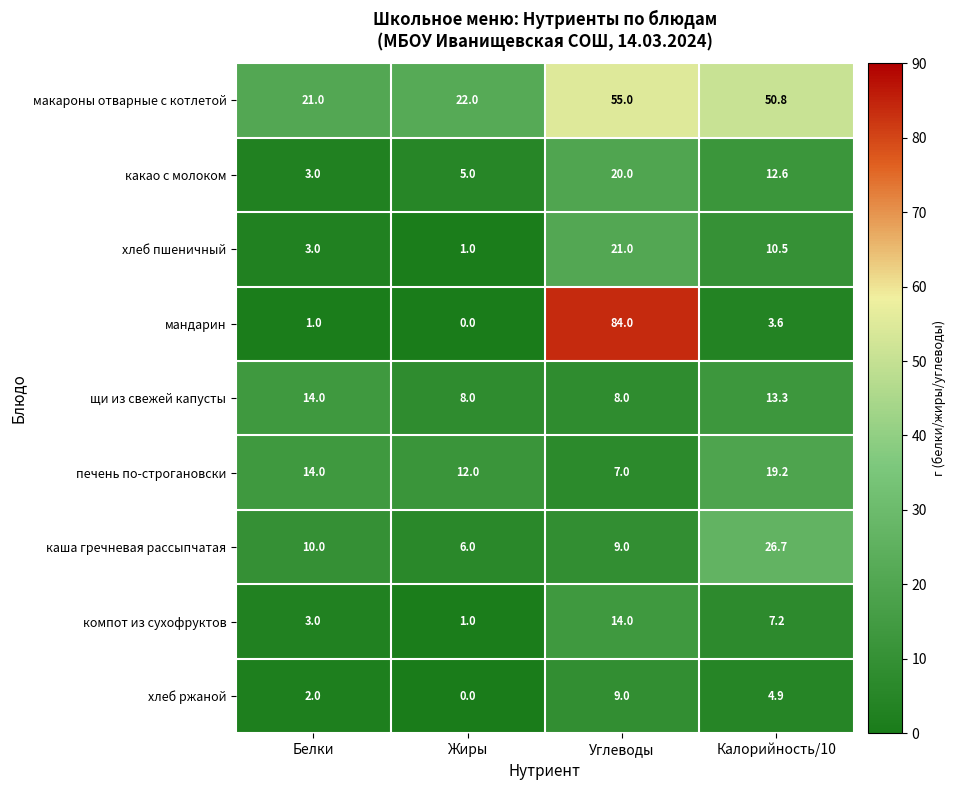

Which category has the highest value across all series?

Углеводы